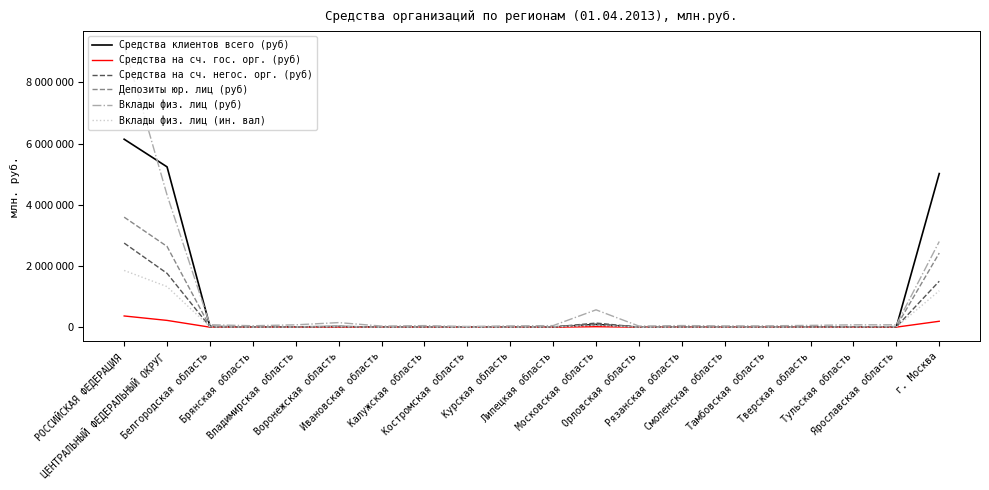

Does the chart display data point markers on the line(s)?

No